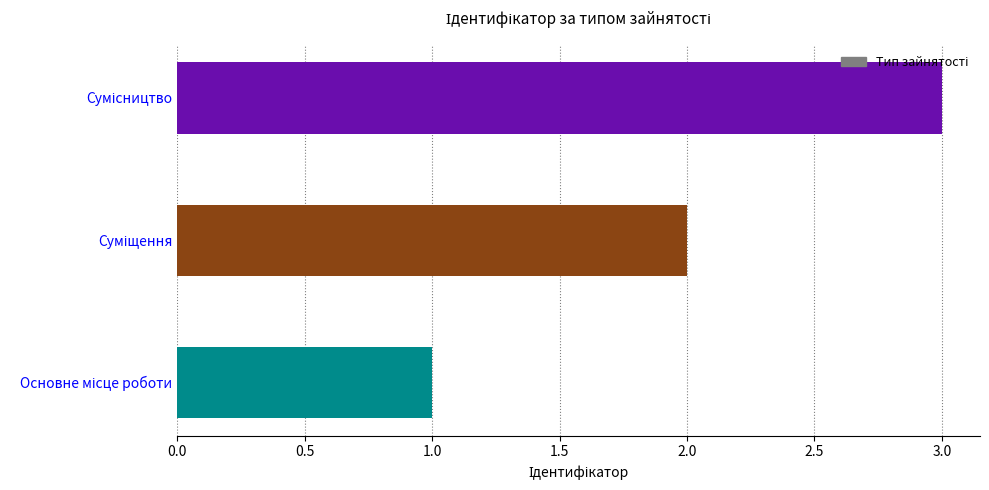

What is the maximum value shown in the chart?

3